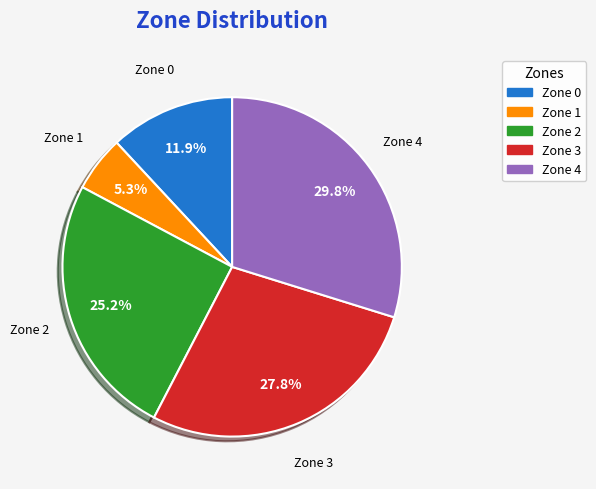

To the nearest percent, what portion does Zone 1 represent?

5%